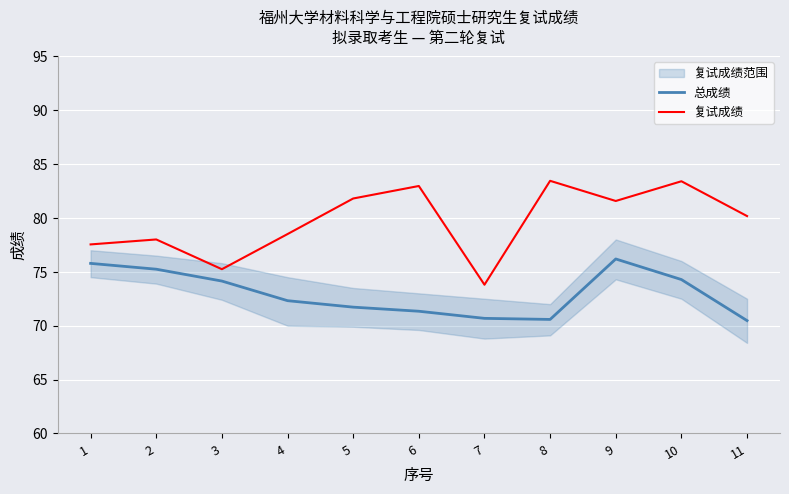

At which category is the sum across all series the highest?

9